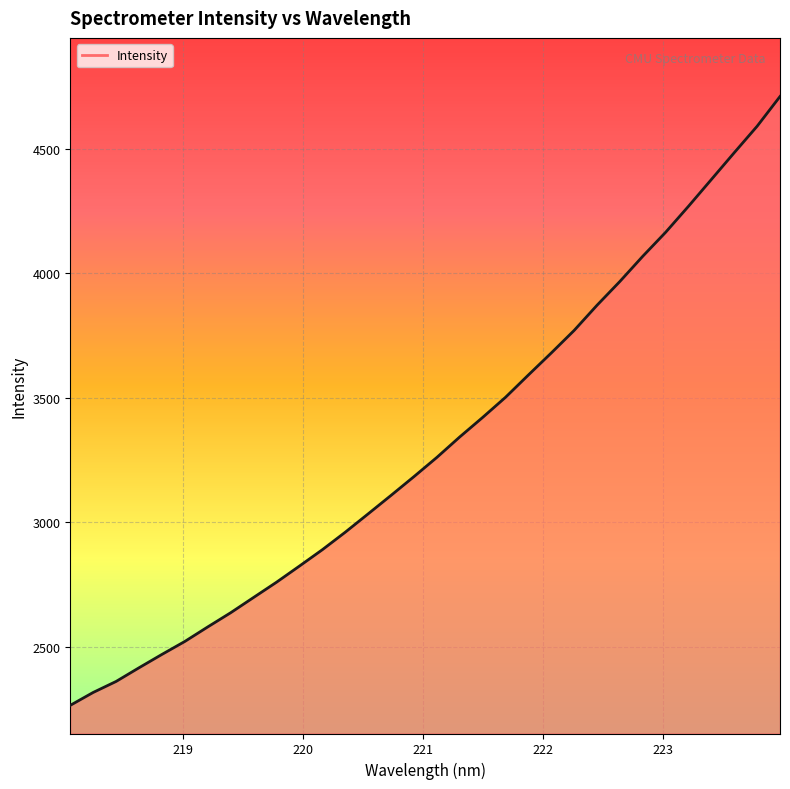

What is the smallest value displayed?

2264.0